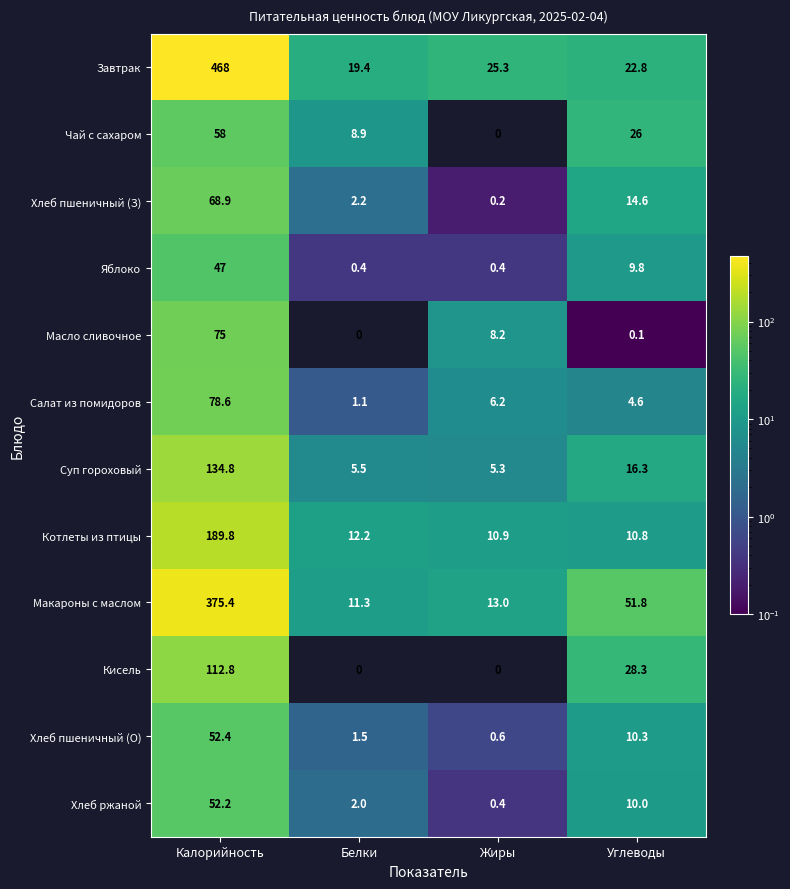

What is the maximum value for Масло сливочное?

75.0